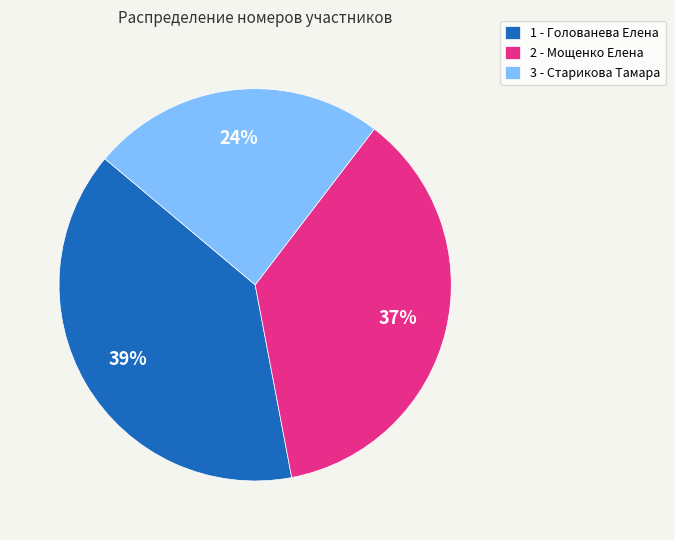

Rank the categories by value from lowest to highest.

3 - Старикова Тамара, 2 - Мощенко Елена, 1 - Голованева Елена